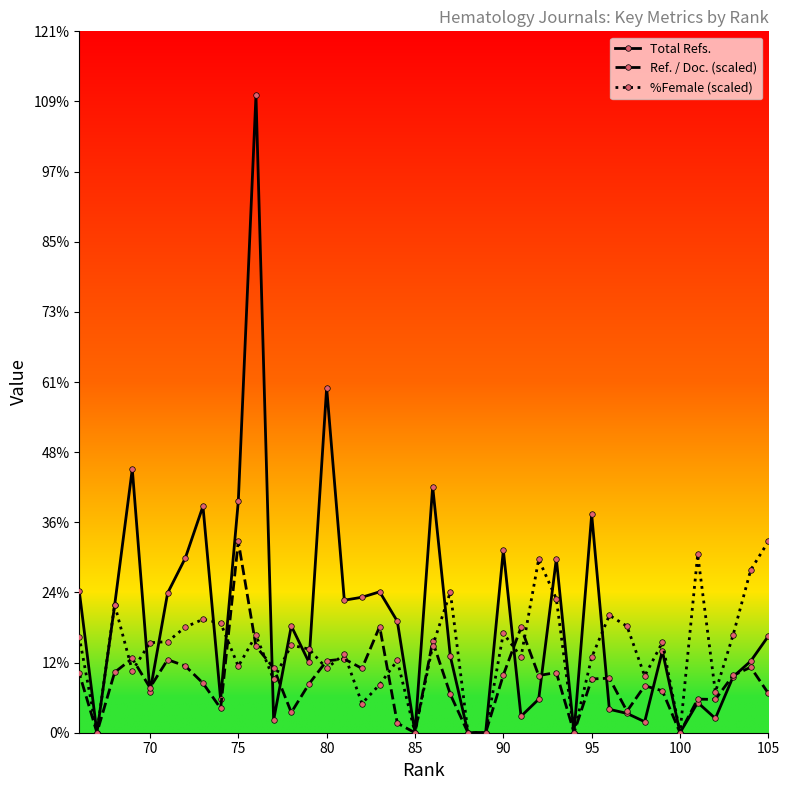

What are all the series names shown in the legend?

Total Refs., Ref. / Doc. (scaled), %Female (scaled)